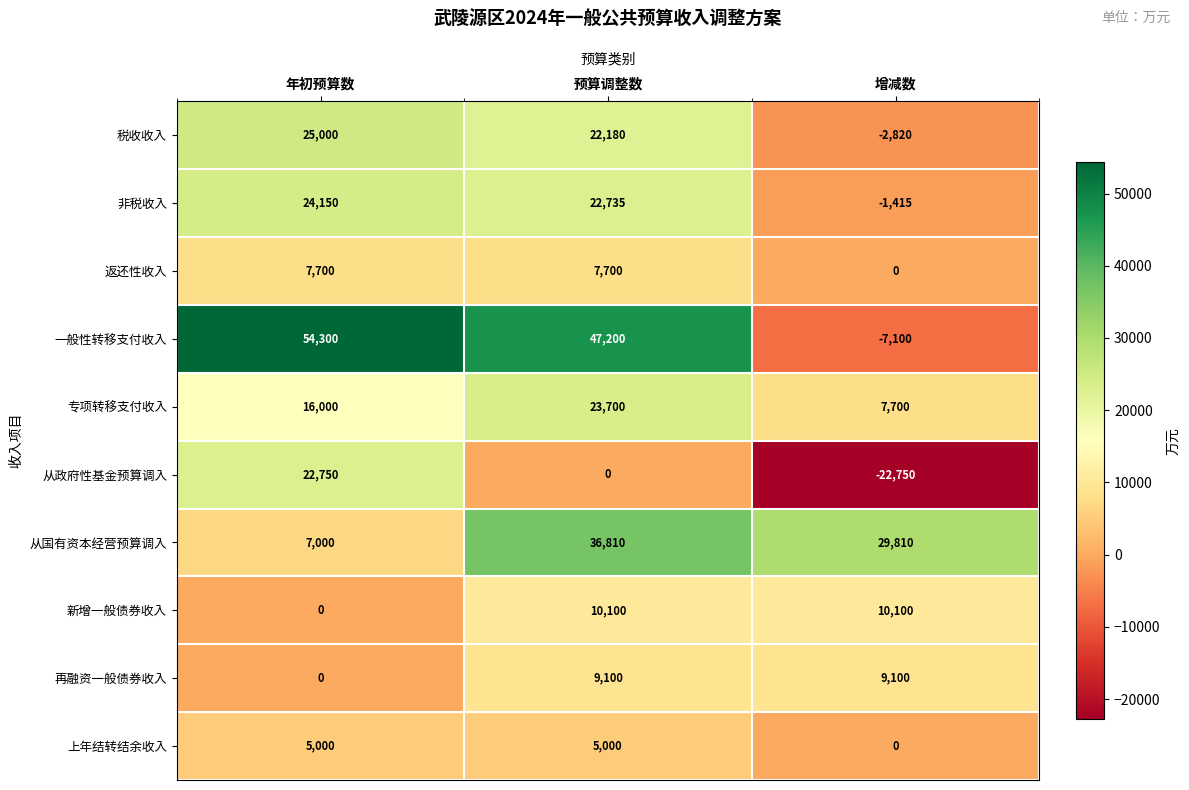

Which series changed the most between 预算调整数 and 增减数?

一般性转移支付收入